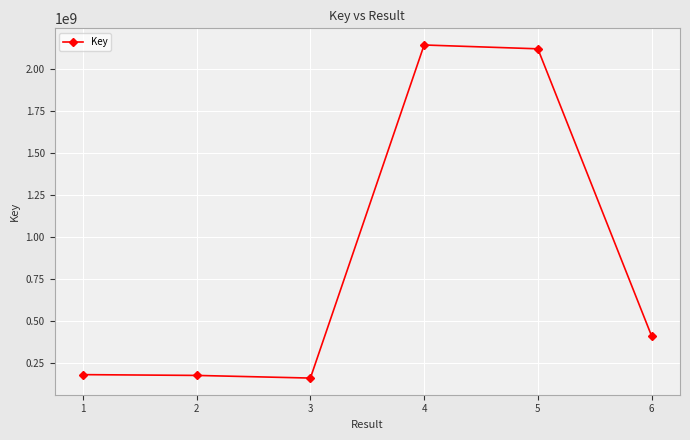

Approximately how many times larger is the value at 5 compared to 1?

11.6